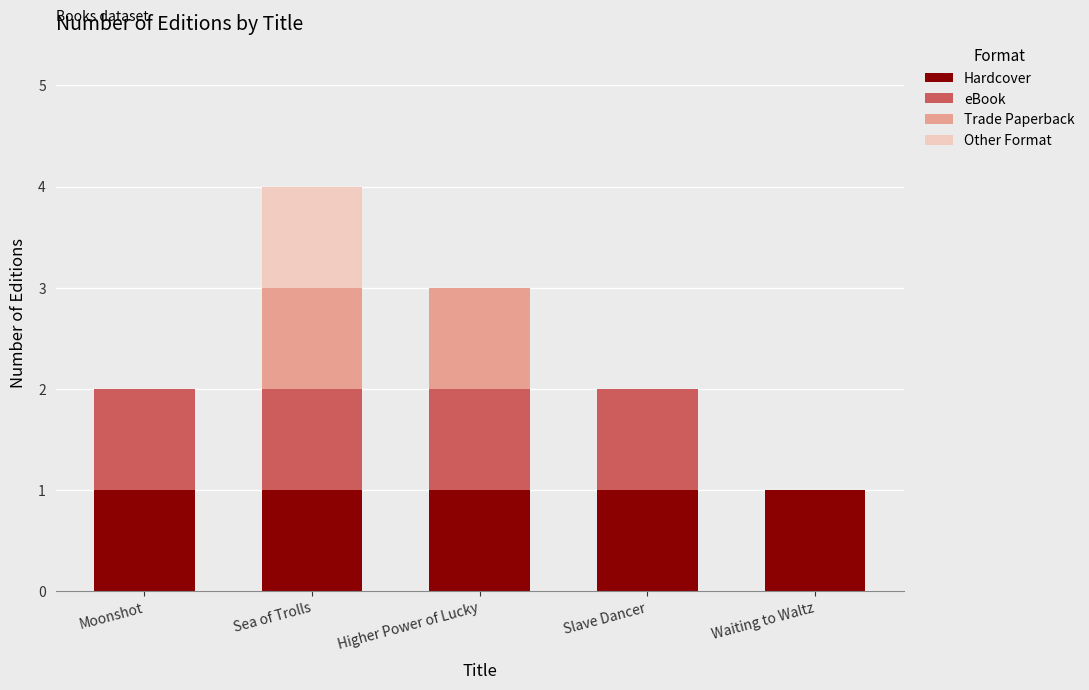

Count the number of data series in this chart.

4